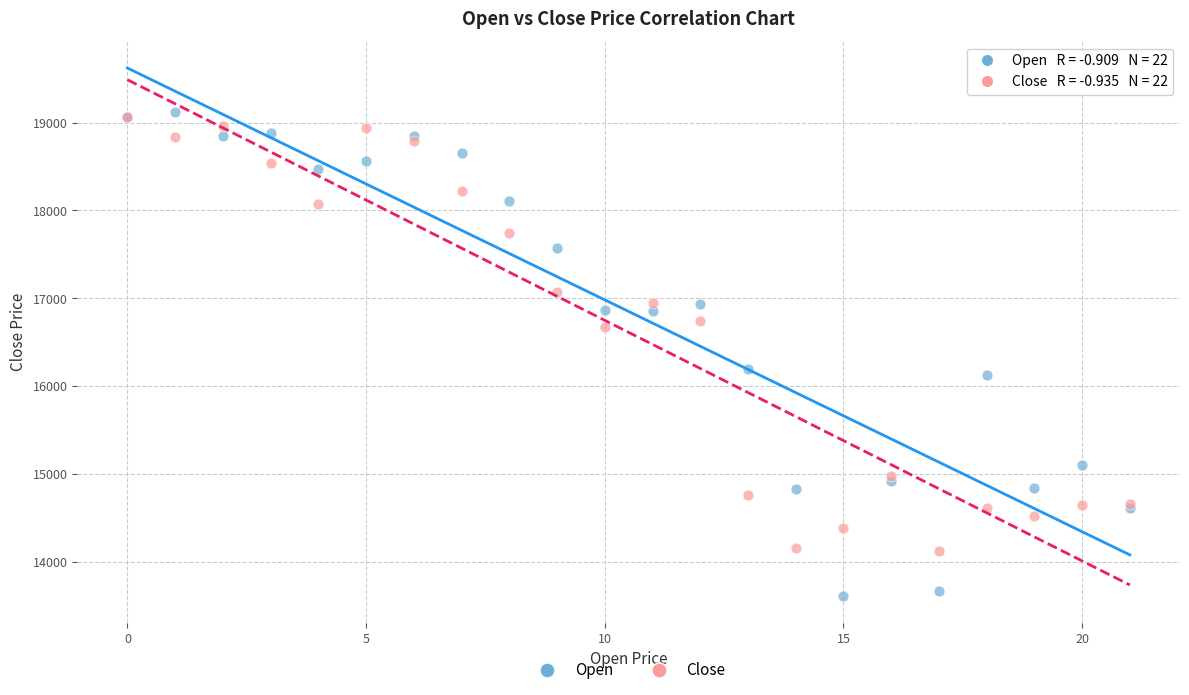

In the Close series, what Y value is closest to 16595?

16676